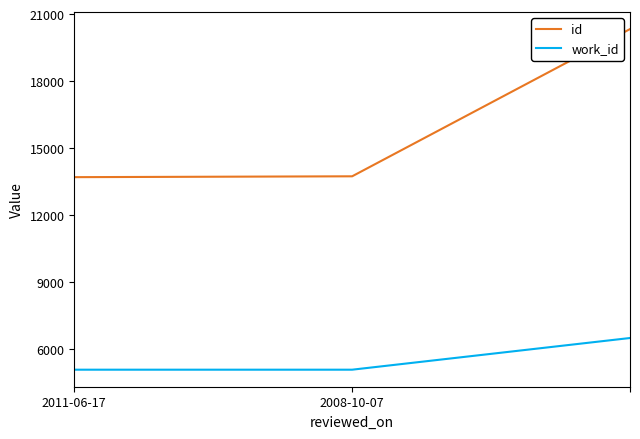

What is the maximum value for id?

20332